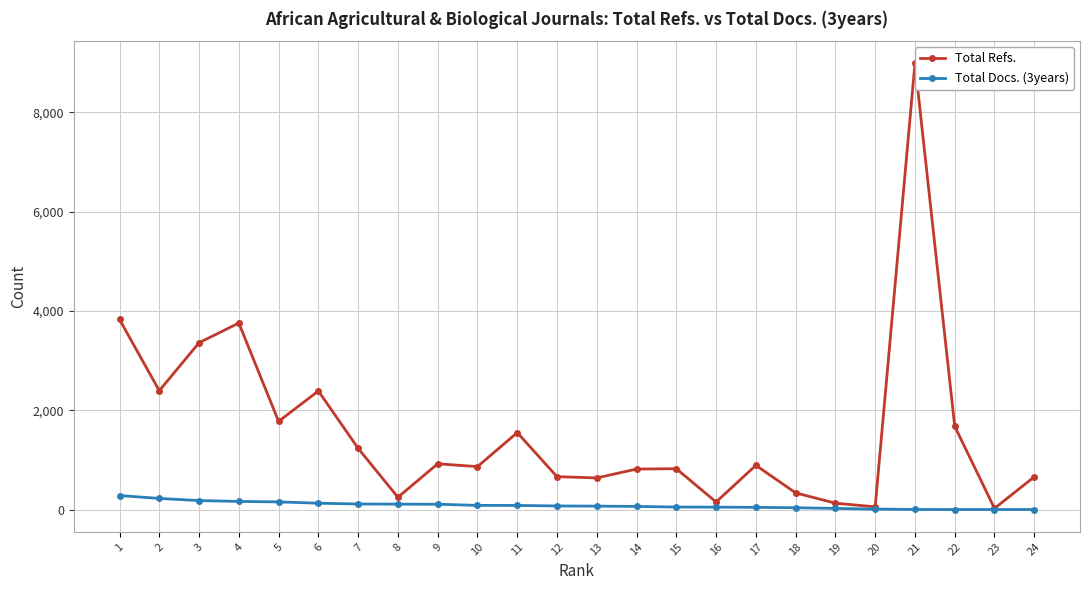

Between 5 and 14, which is larger?

5